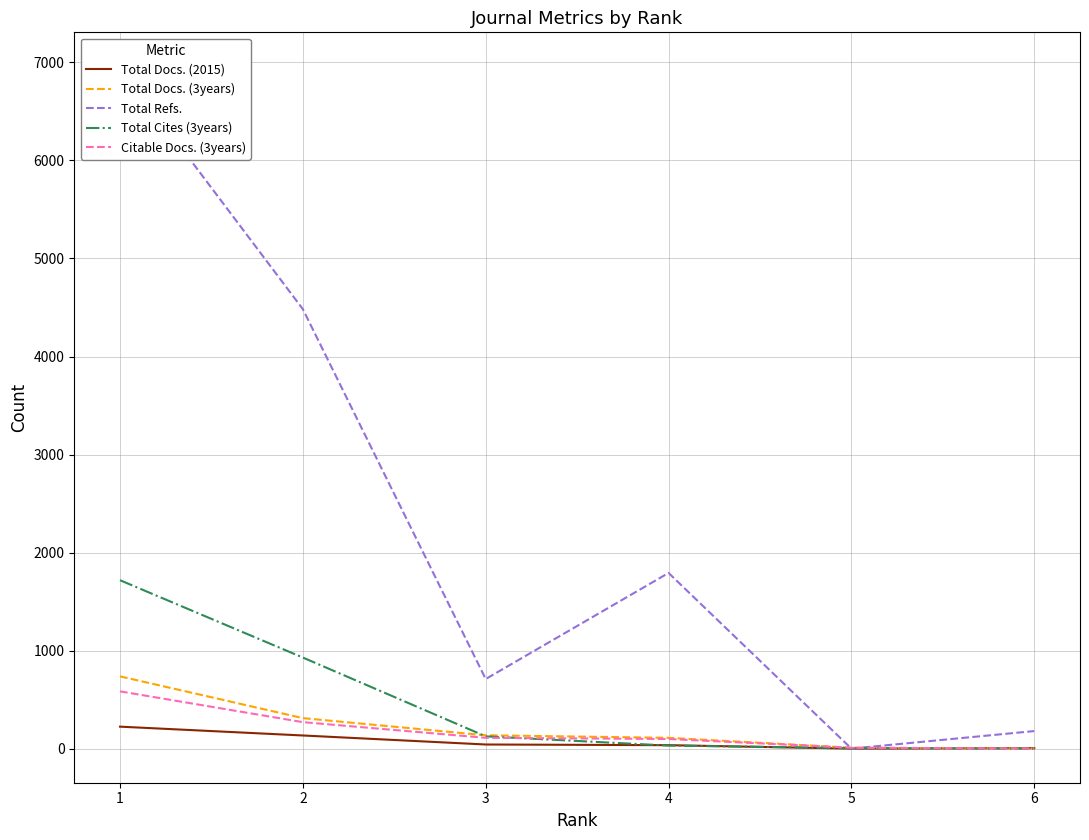

What is the average value of the Total Docs. (3years) series?

217